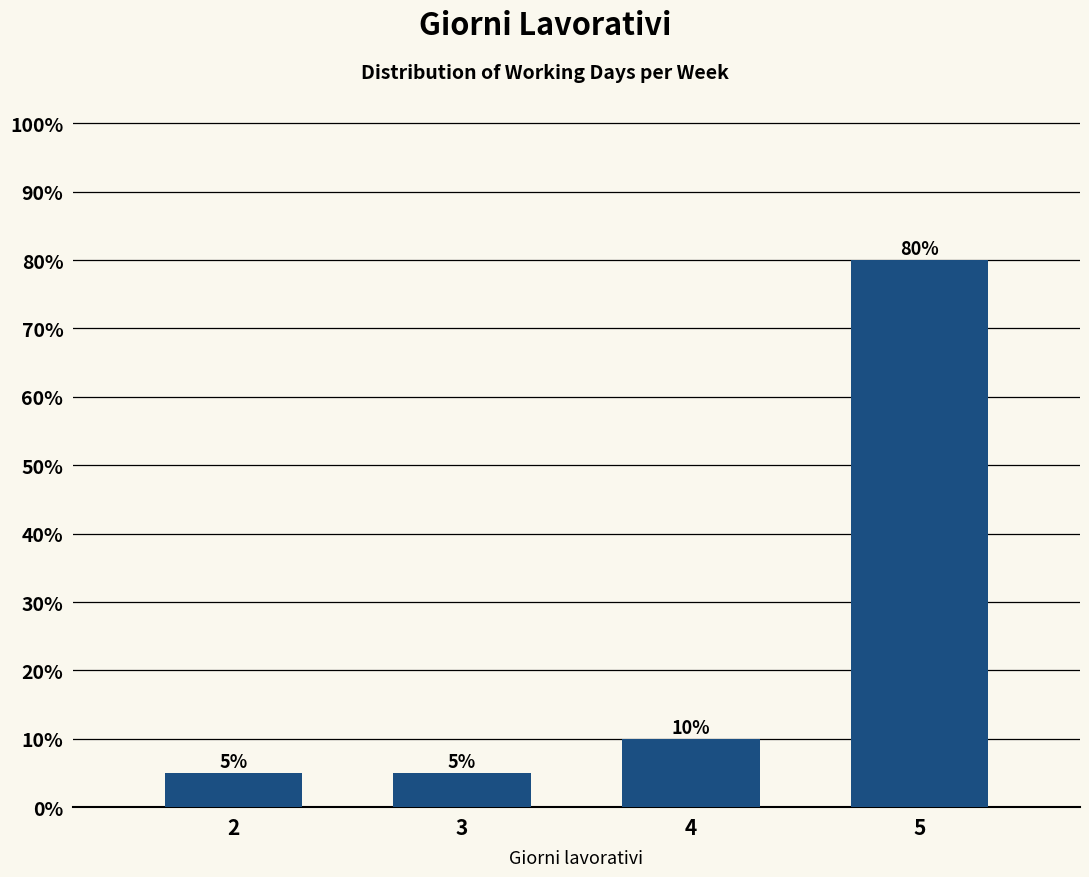

Reading left to right, extract all data points from this chart.

5	5	10	80